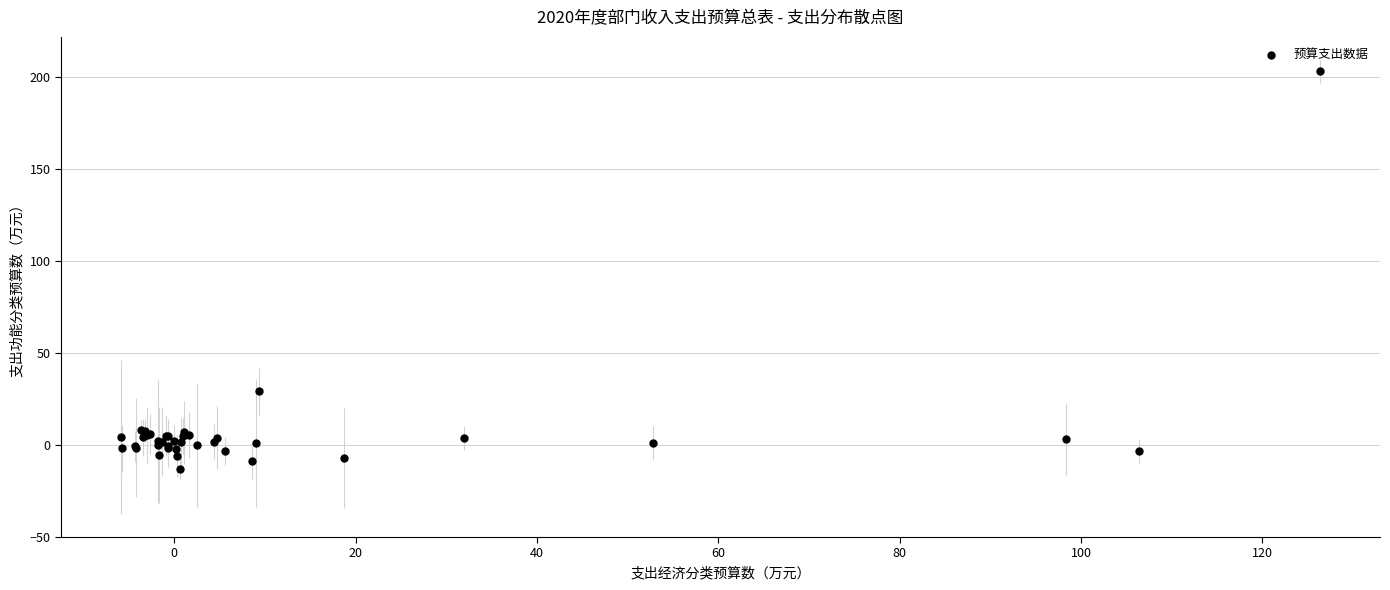

What Y value in the scatter plot is closest to 95?

29.0